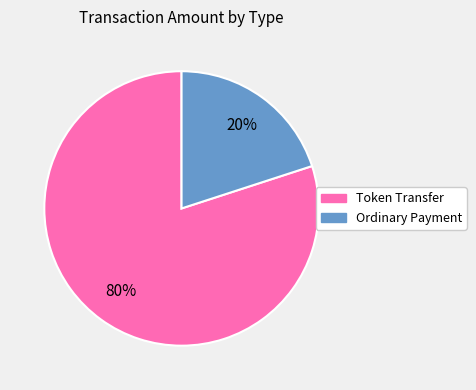

Which has a higher value, Ordinary Payment or Token Transfer?

Token Transfer